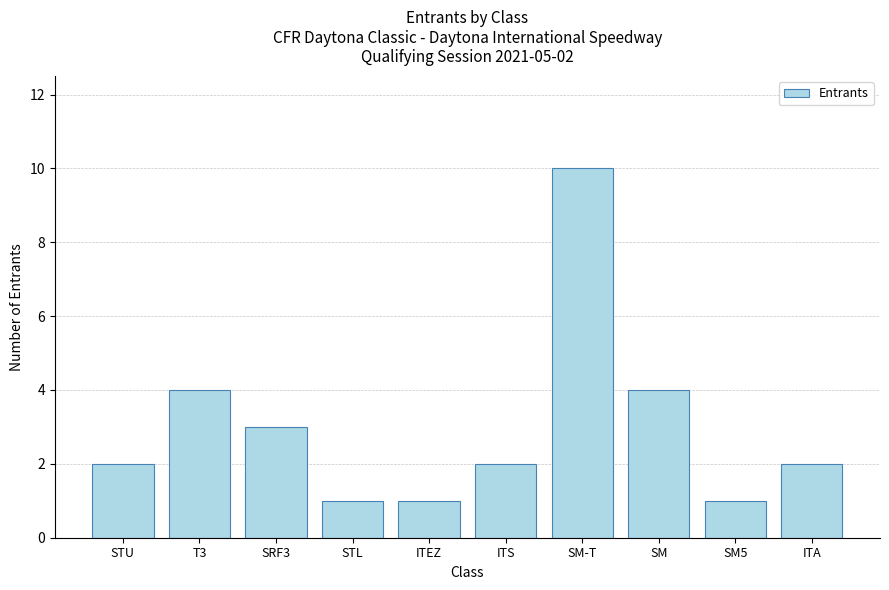

What is the smallest value displayed?

1